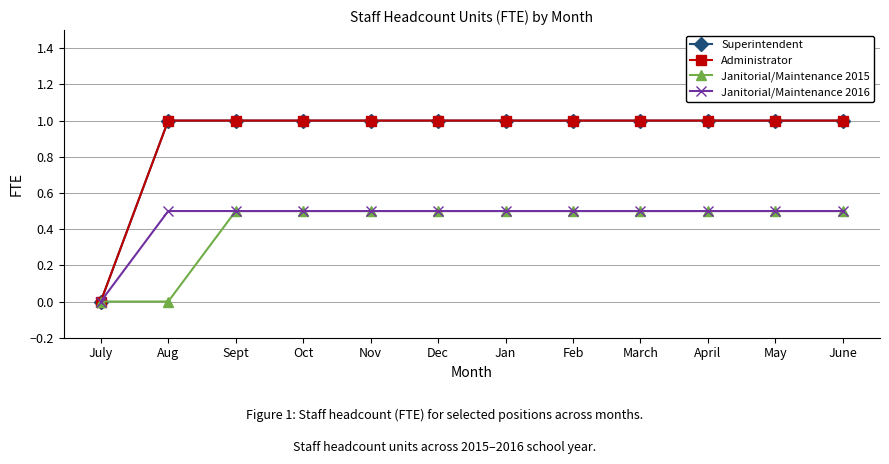

Does the chart have visible grid lines?

Yes